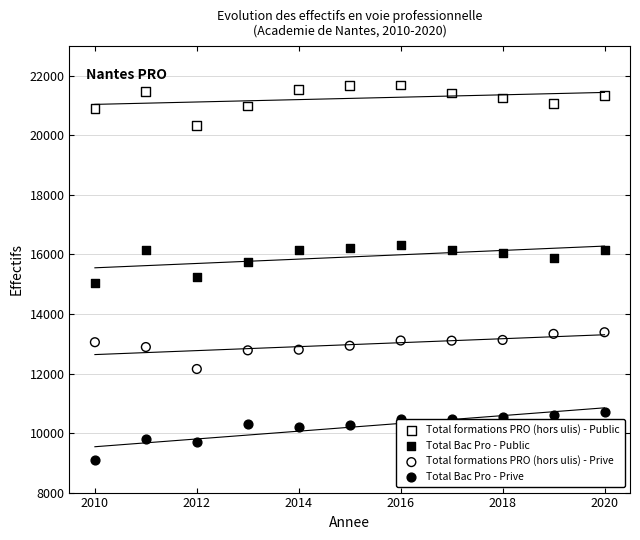

Which series has the widest spread of Y values?

Total Bac Pro - Prive